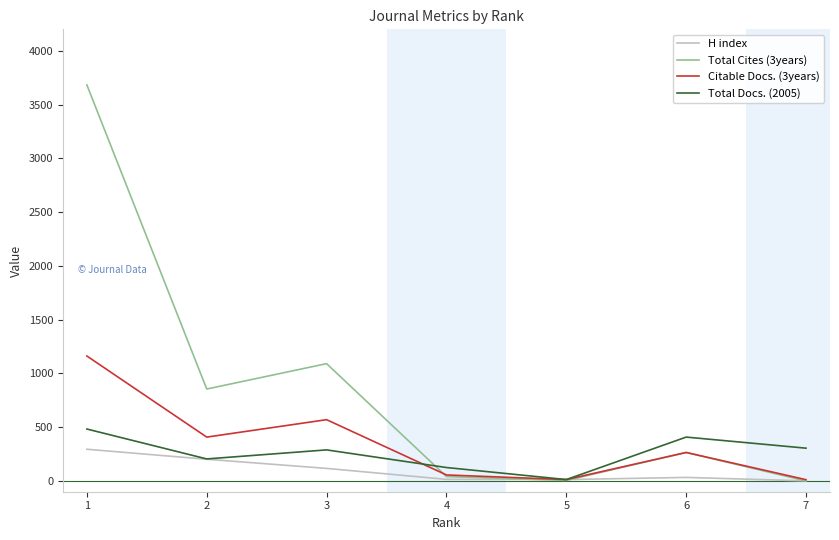

What is the sum of the H index values at 7 and 2?

203